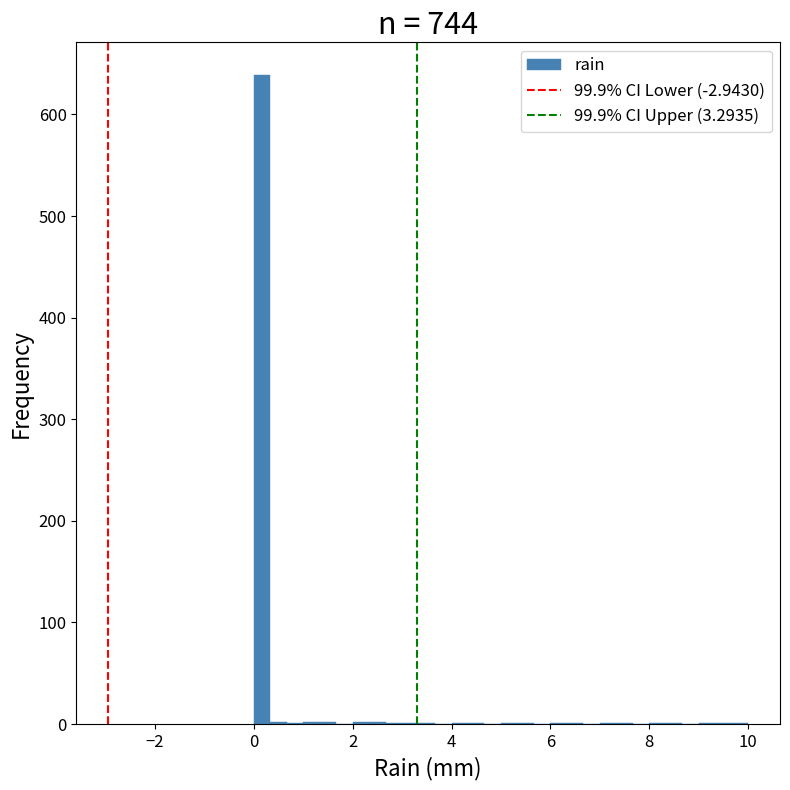

Around what value on the x-axis is the tallest bar? Give the approximate position of its centre, as read against the axis.

0.2